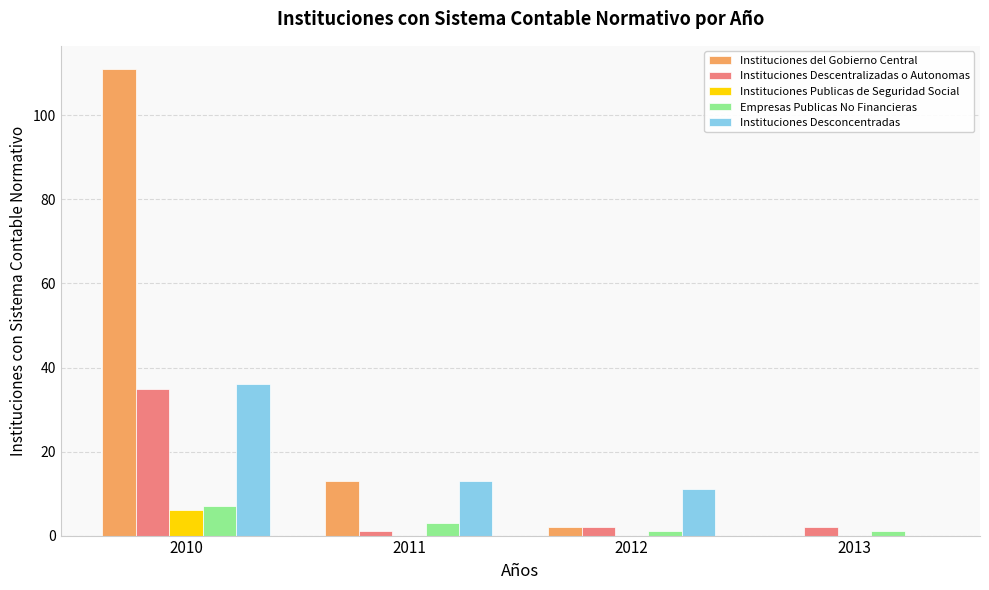

Which series changed the most between 2010 and 2012?

Instituciones del Gobierno Central